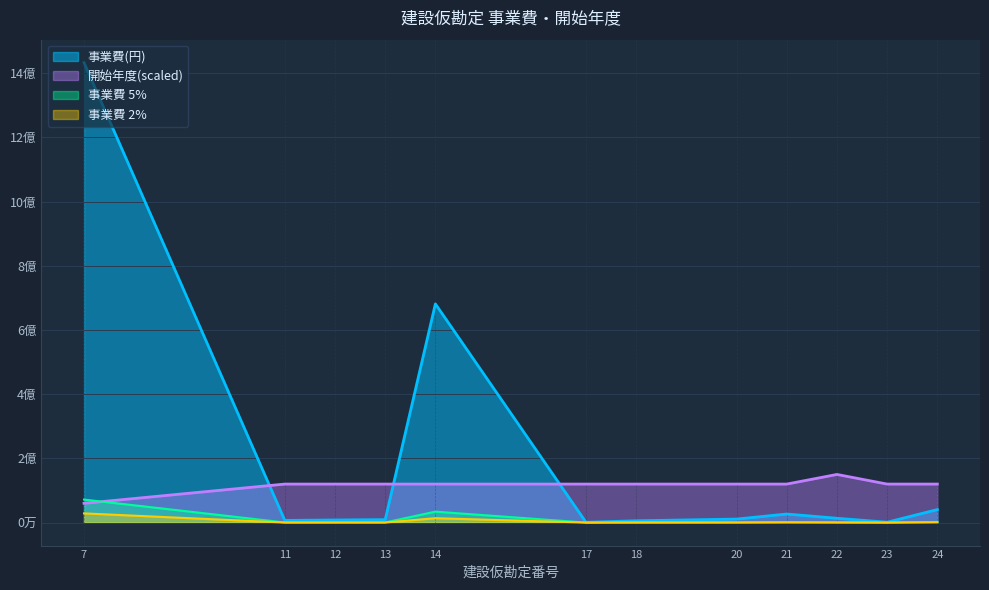

After their last crossing, which series has the higher values: 事業費(円) or 開始年度?

開始年度